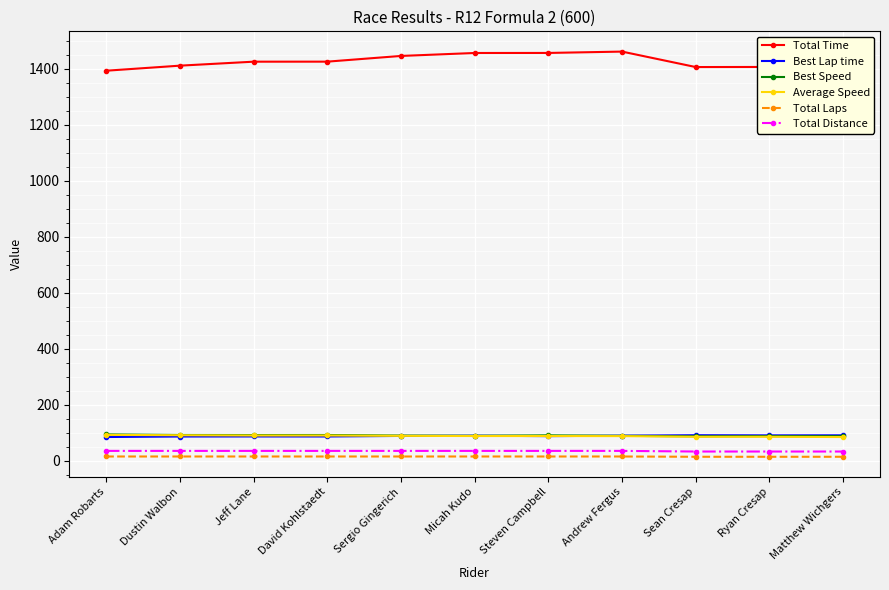

Between which two adjacent categories do Best Lap time and Best Speed first intersect?

Sergio Gingerich and Micah Kudo